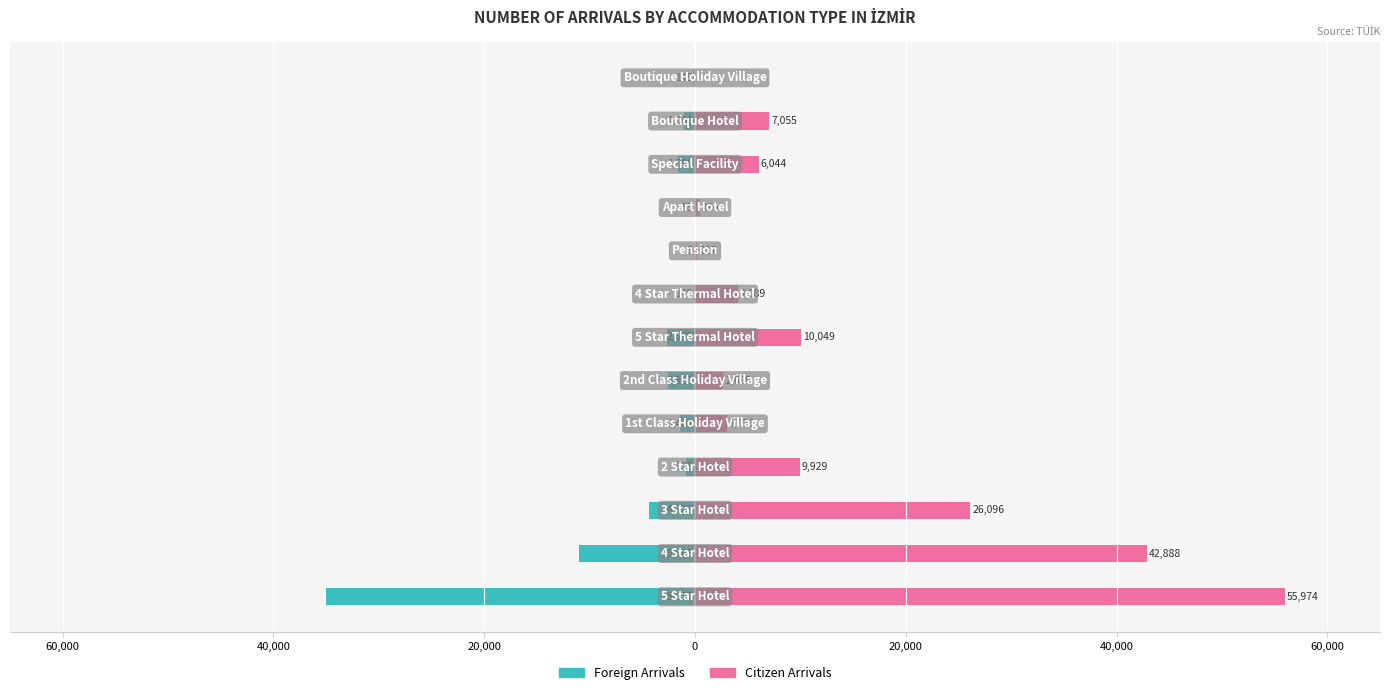

The Foreign Arrivals series shows -1598 at 10. True or false?

True